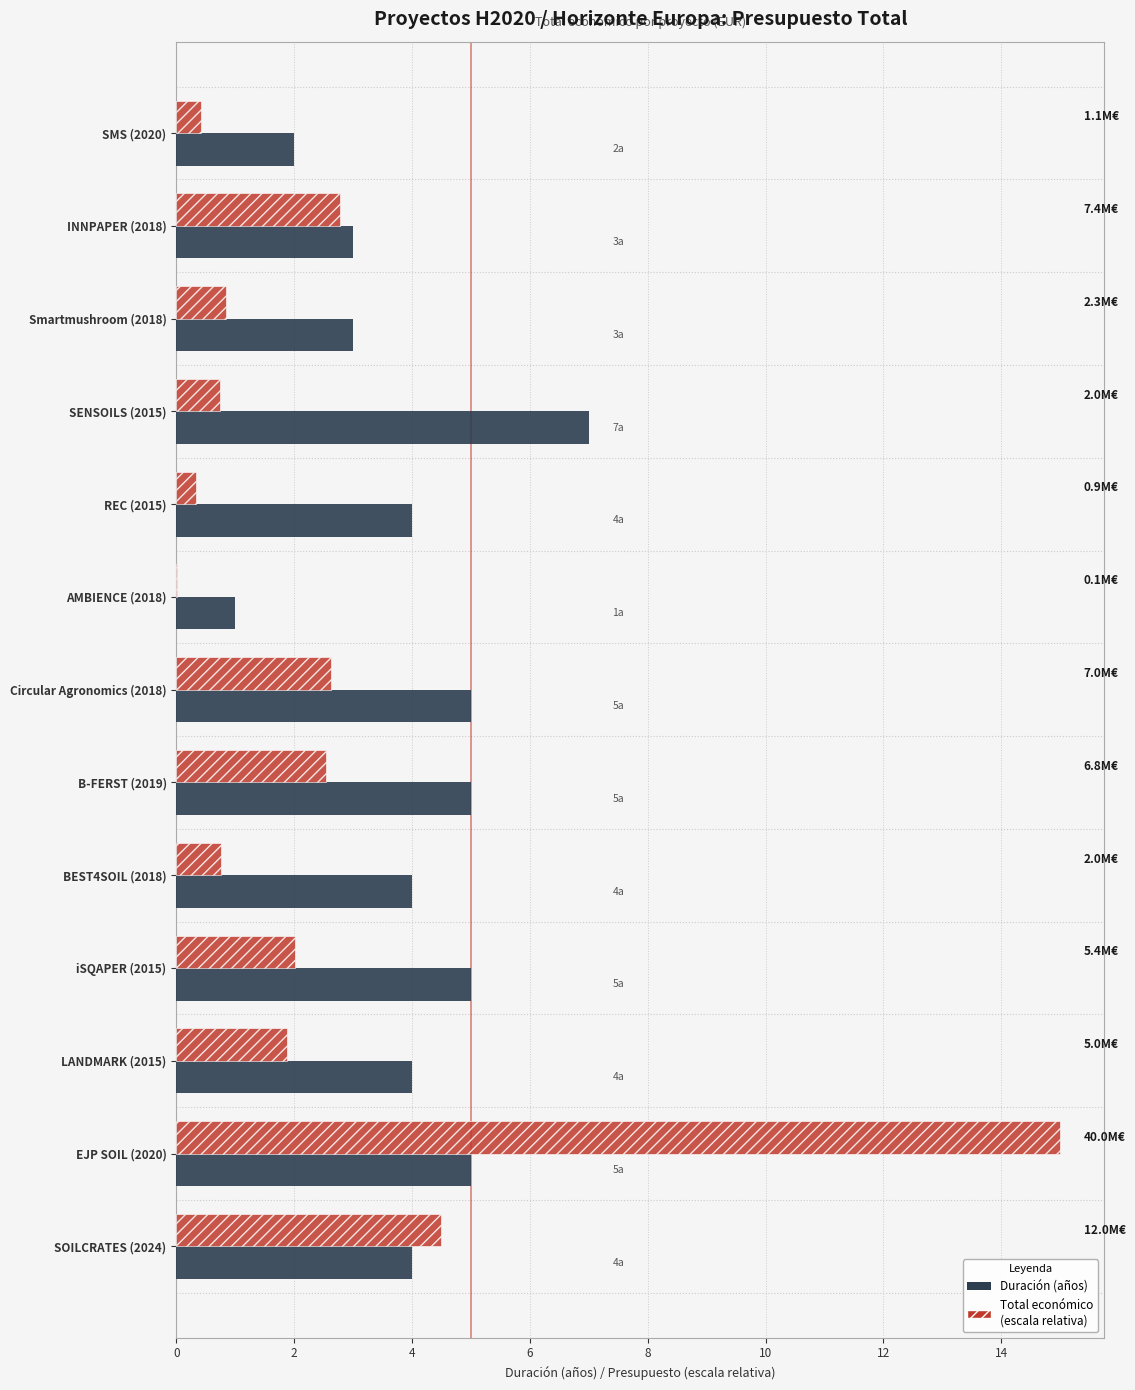

Which label corresponds to the largest value in the chart?

EJP SOIL (2020)